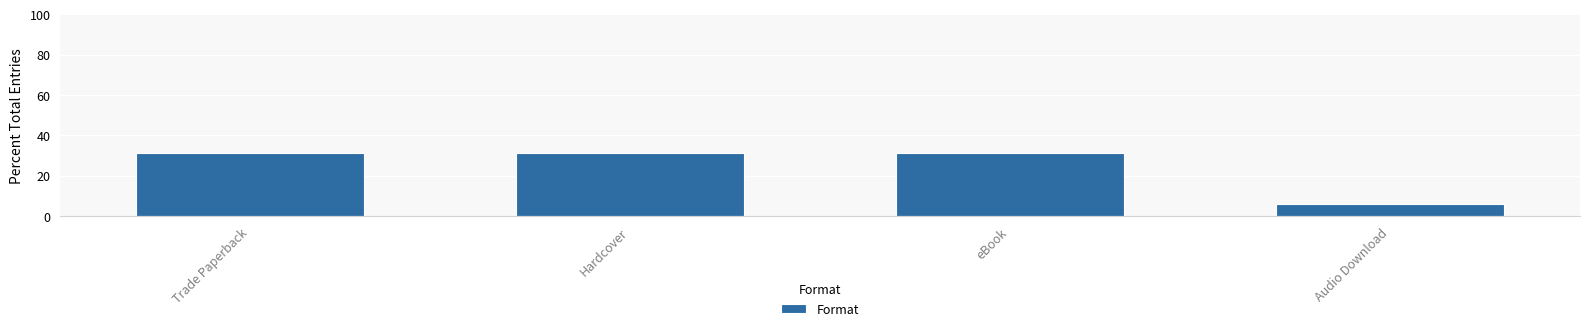

What is the label of the 1st bar from the left?

Trade Paperback